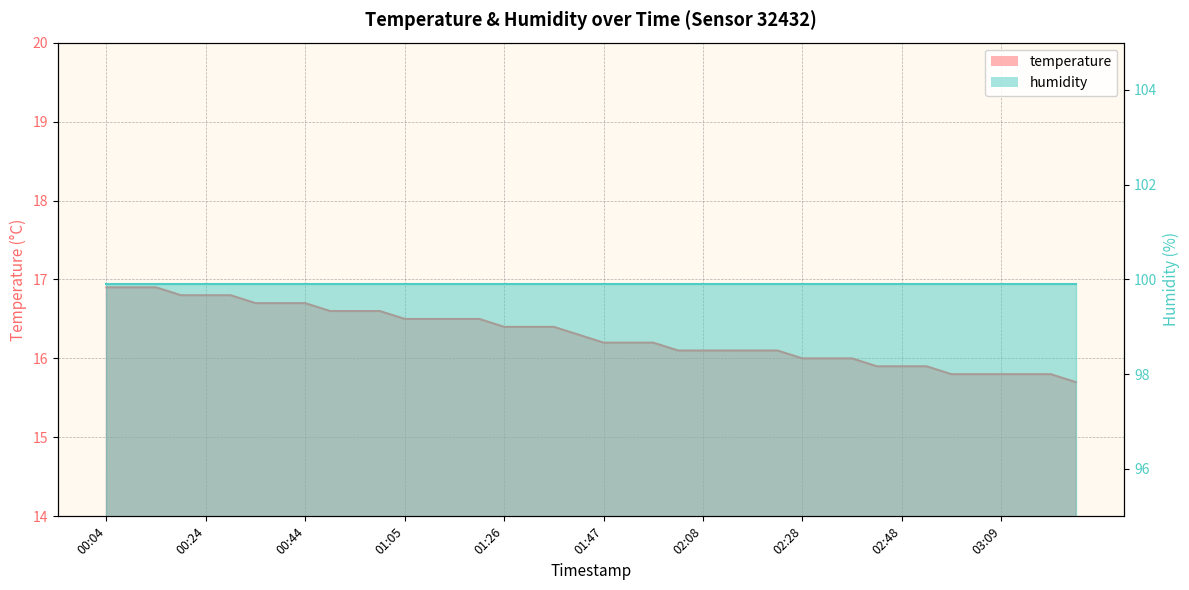

True or false: there are more than 2 points higher than both neighbors.

False